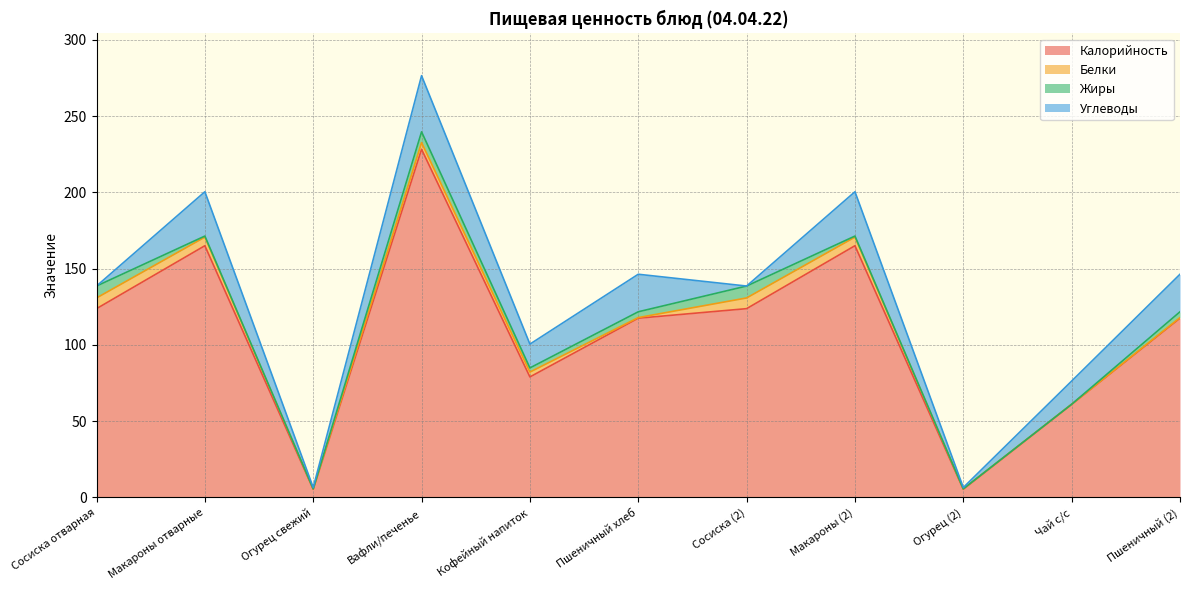

What is the minimum value for Калорийность?

5.4